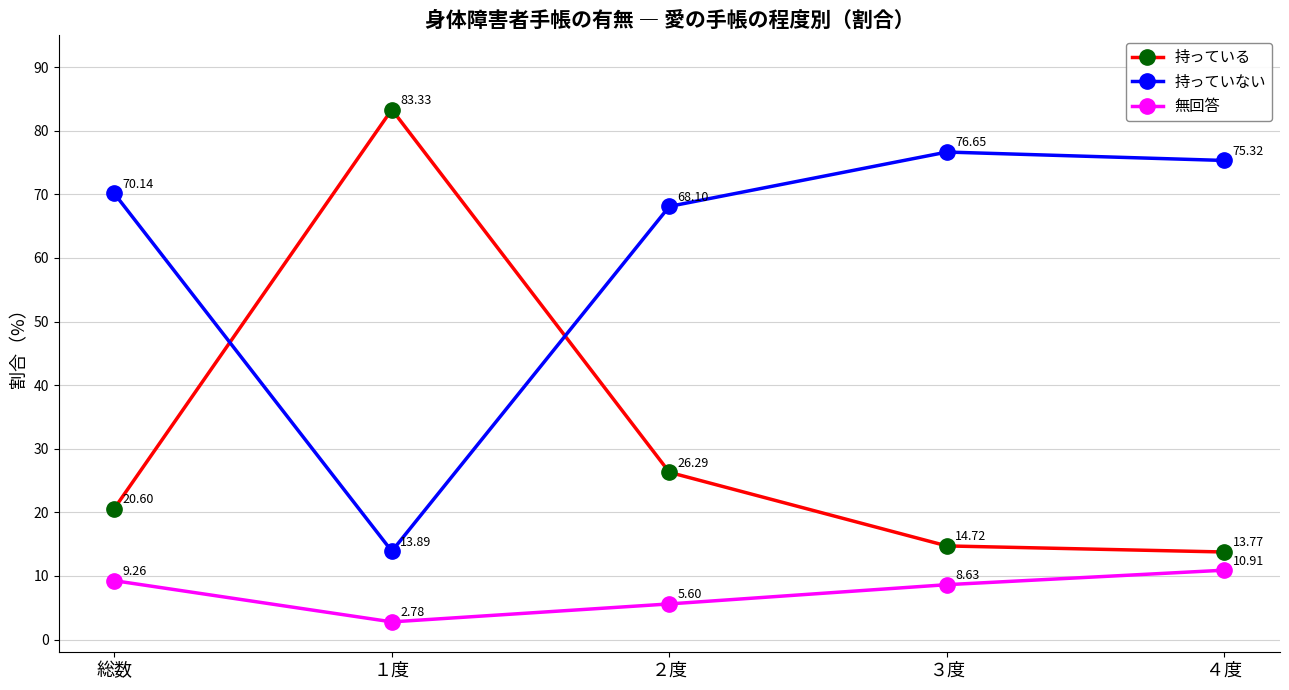

Which series changed the most between 総数 and ３度?

持っていない